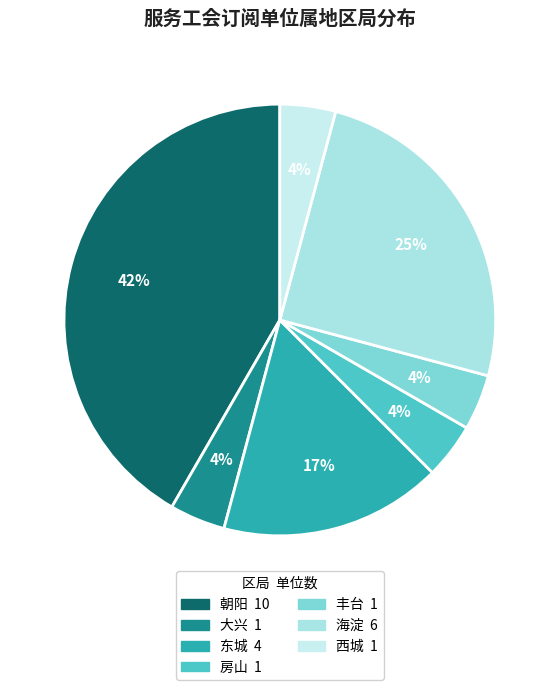

Count the number of slices in the pie.

7